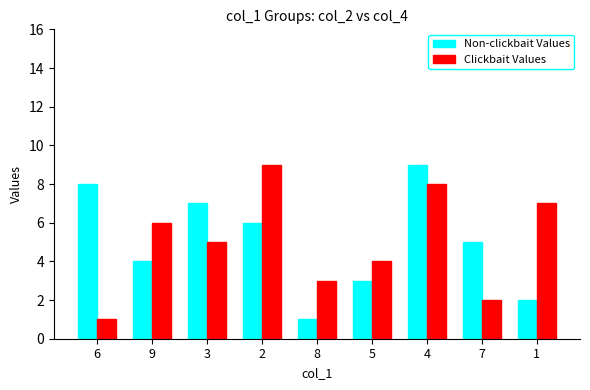

How many groups of bars are there?

9